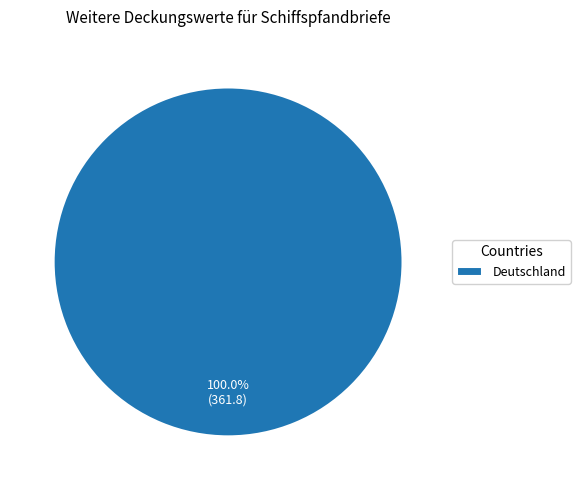

Is there a majority slice in this chart?

Yes